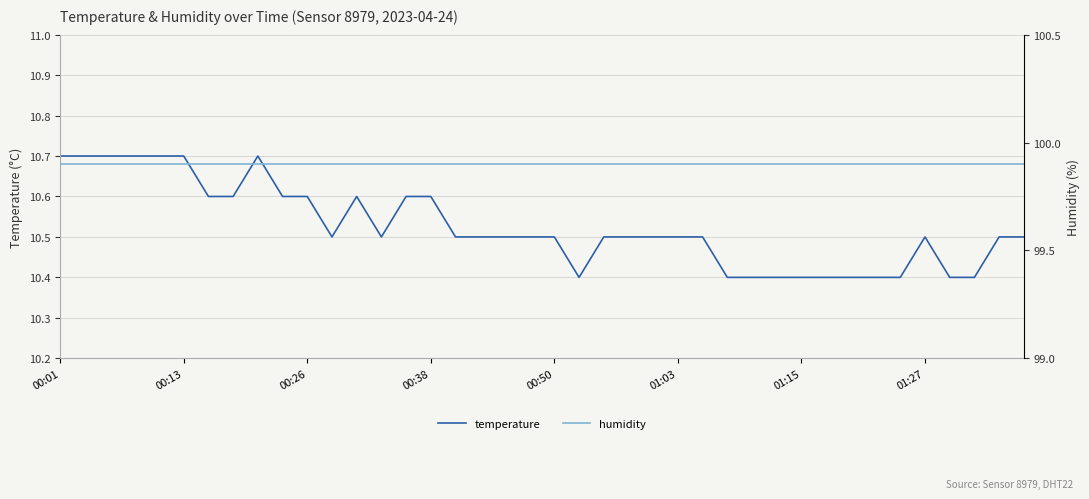

Which has a higher value, 01:15 or 00:50?

00:50